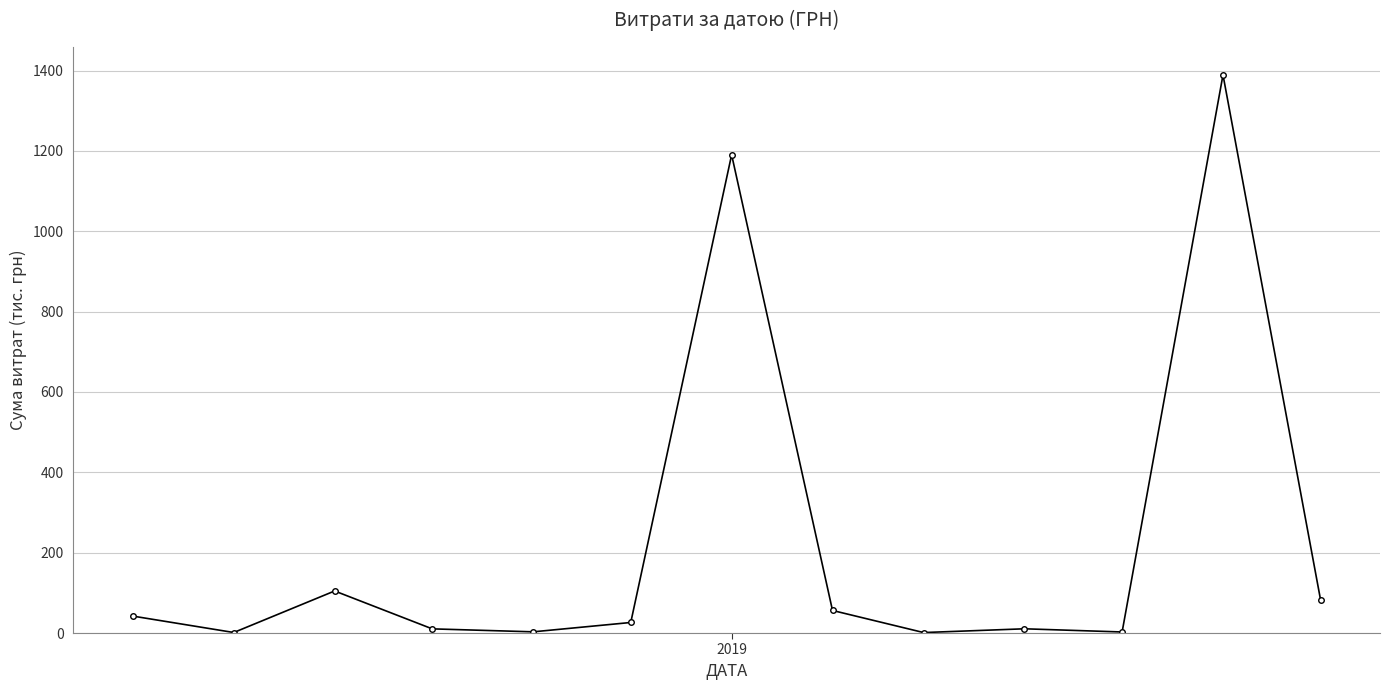

What is the value of the 11th point from the left?

2.6